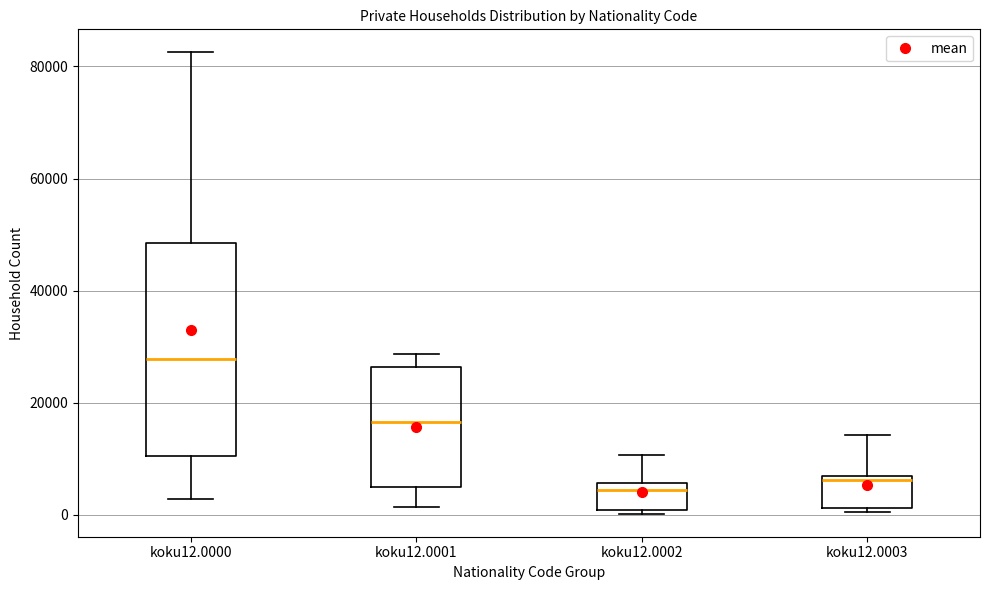

Which box is the tallest, from its lower edge to its upper edge?

koku12.0000